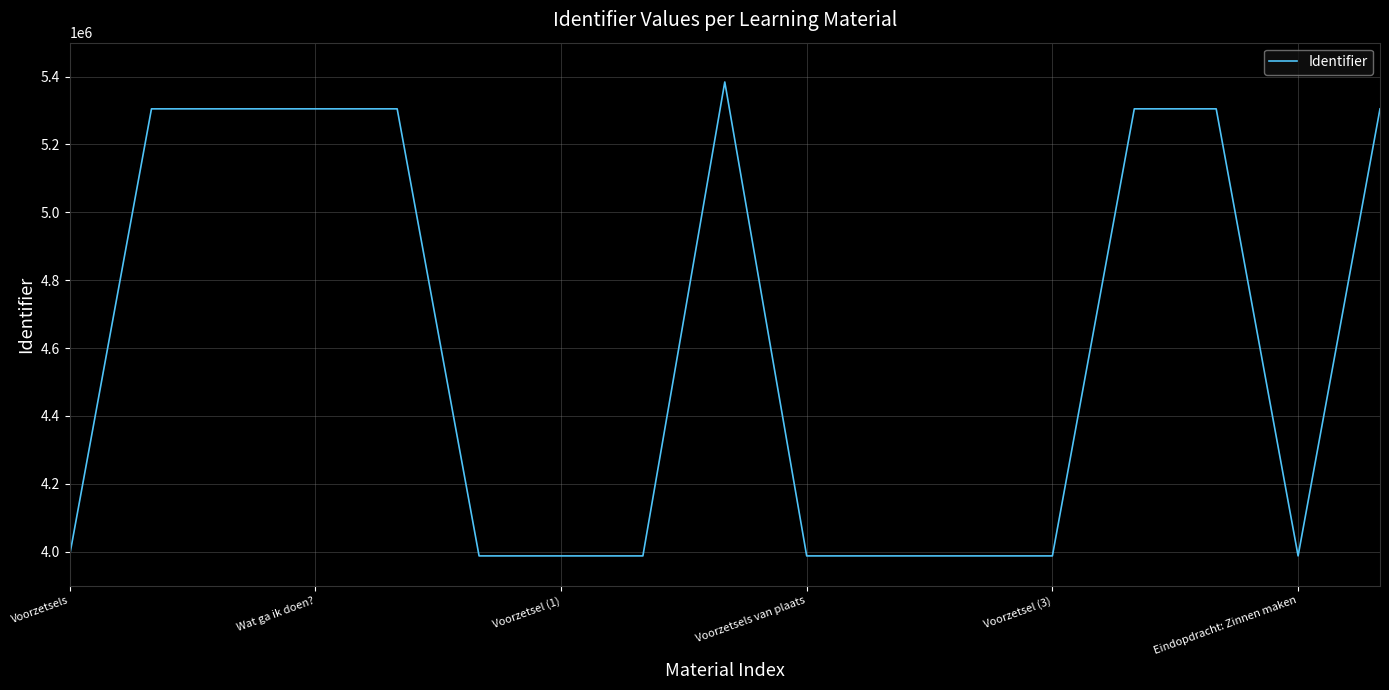

What is the smallest value displayed?

3987729